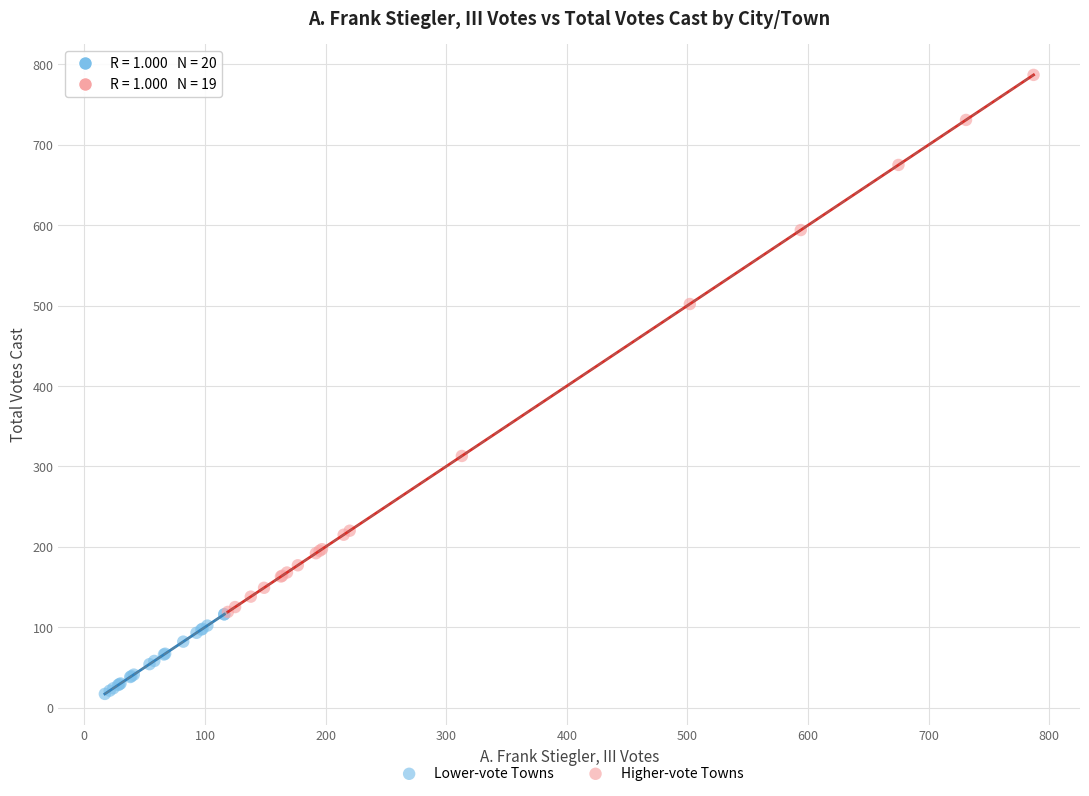

Which series contains the lowest Y value?

Lower-vote Towns